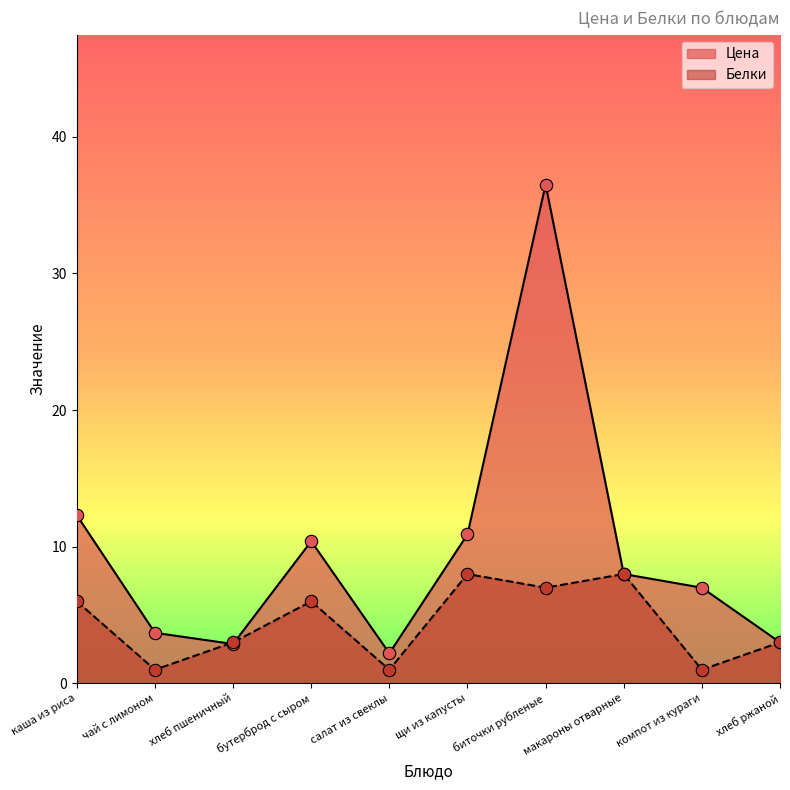

Which series contains the lowest Y value?

Белки